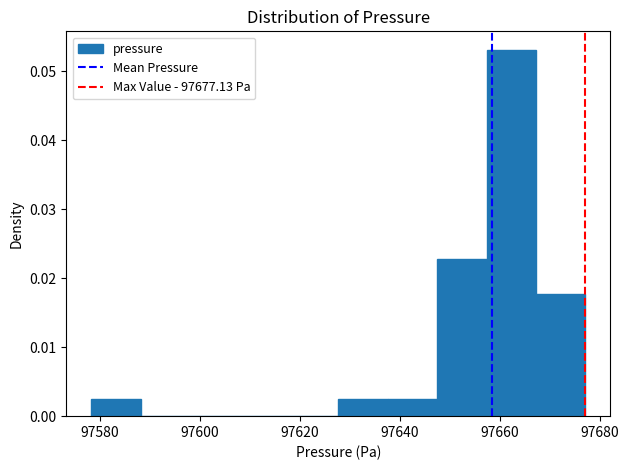

Which range on the x-axis has the tallest bar?

97658 to 97668